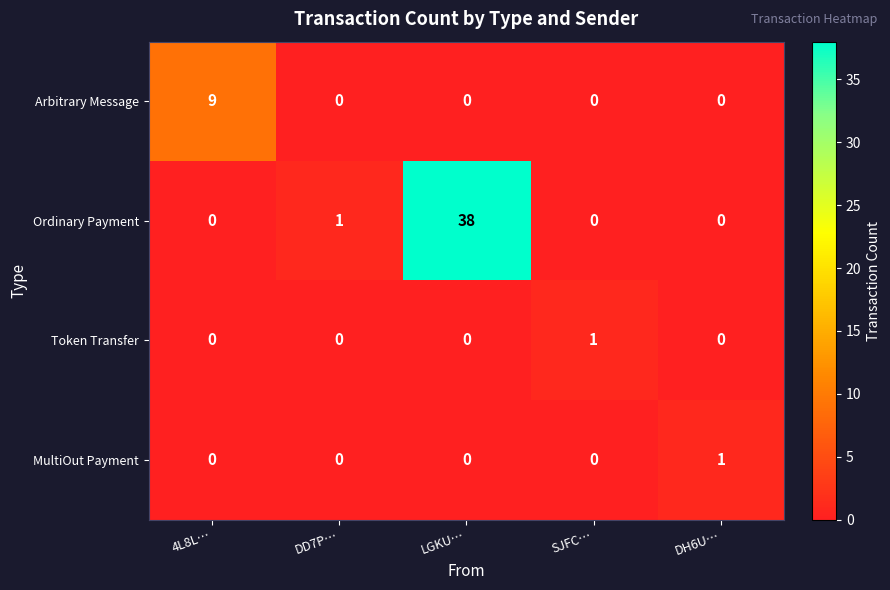

How many data points does each series have?

5